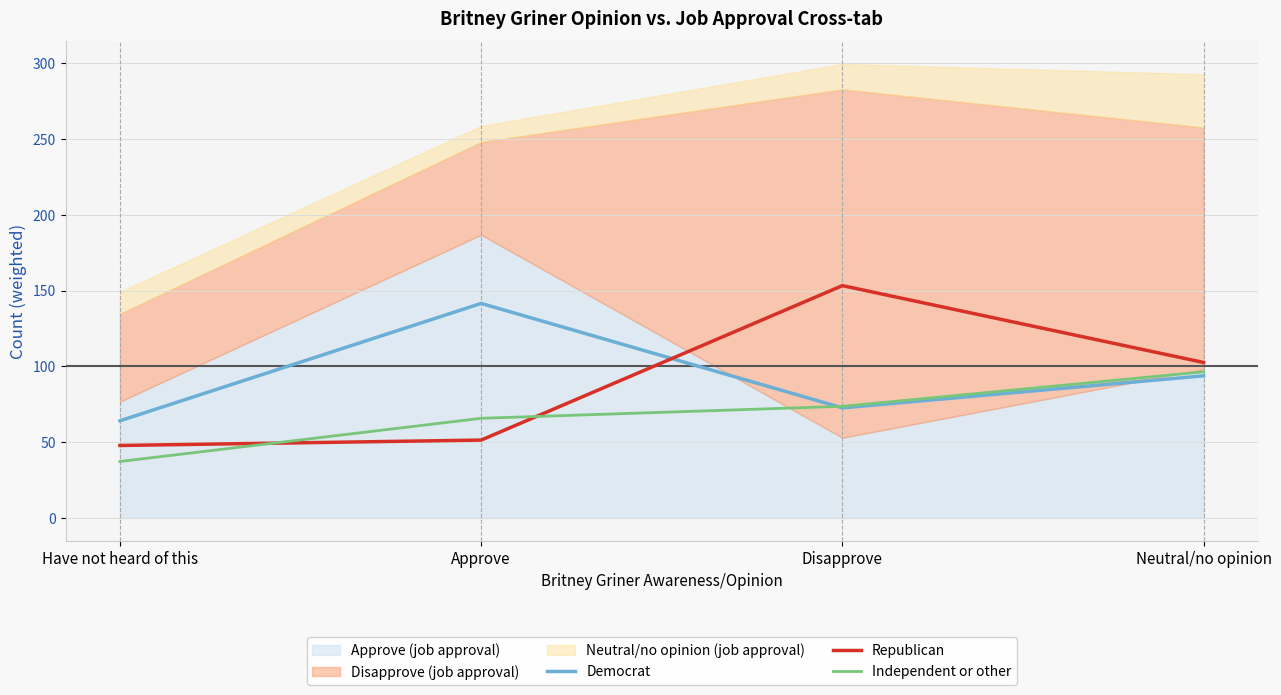

Is the value of Democrat at Disapprove greater than the value of Independent or other at Disapprove?

No